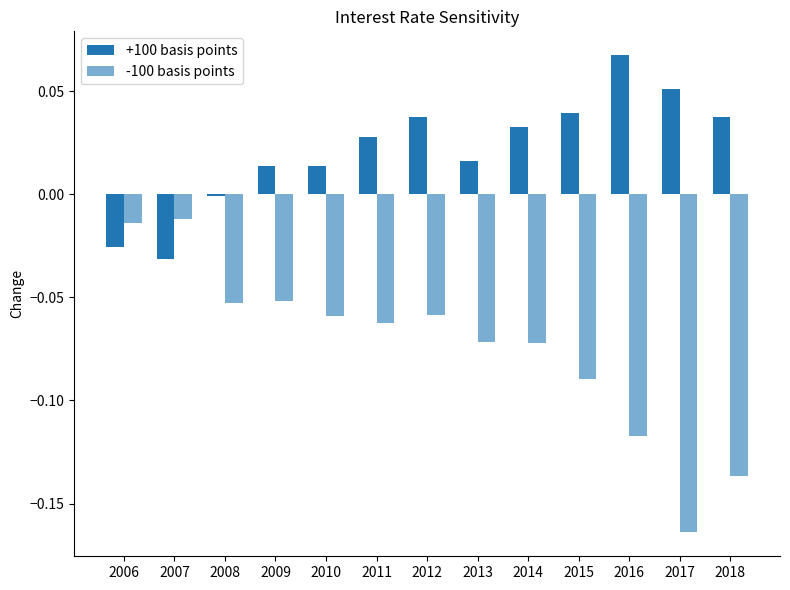

Which series has the widest spread of values?

-100 basis points